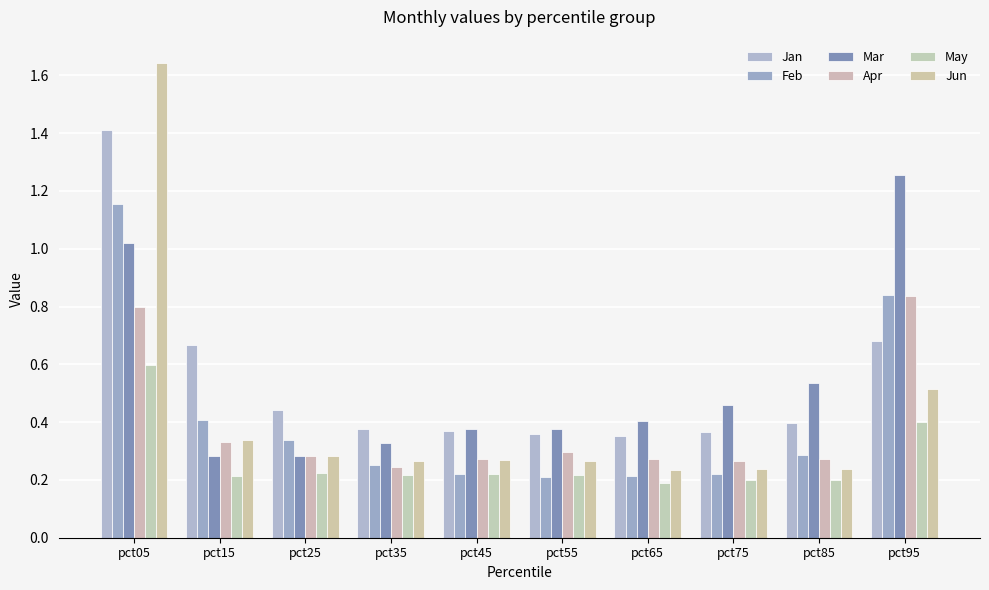

Count the number of categories in the chart.

10